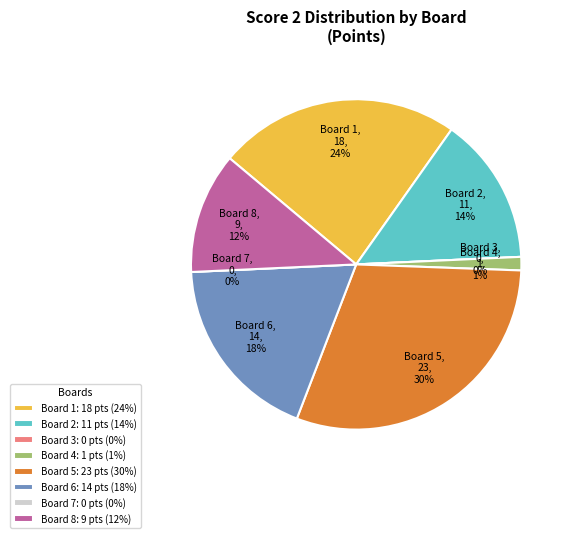

To the nearest percent, what is the average slice percentage?

12%